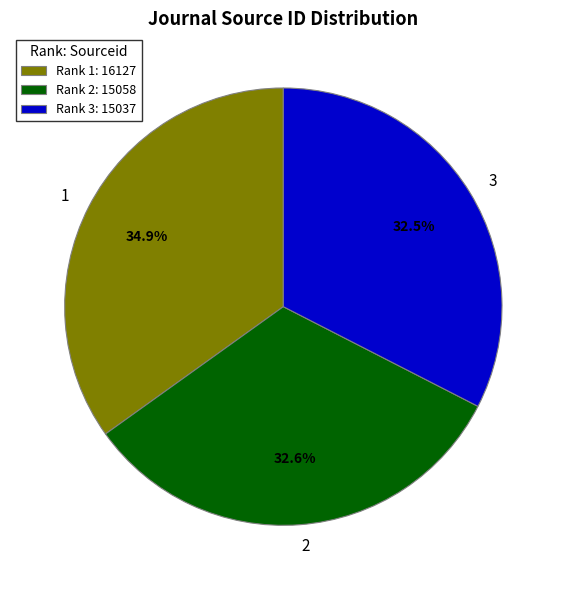

Does 3 account for over 50% of the chart?

No